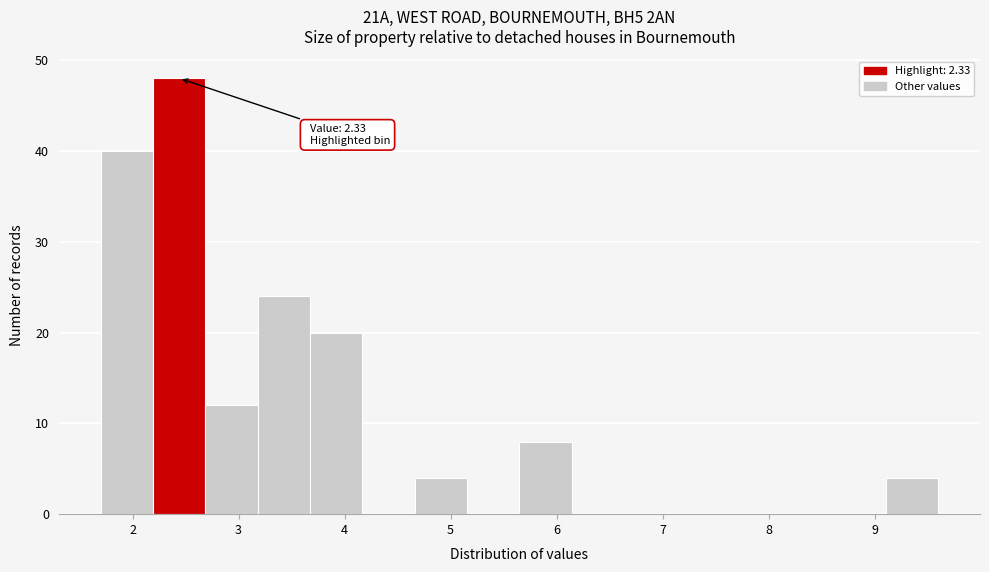

Which range on the x-axis has the tallest bar?

2.2 to 2.7